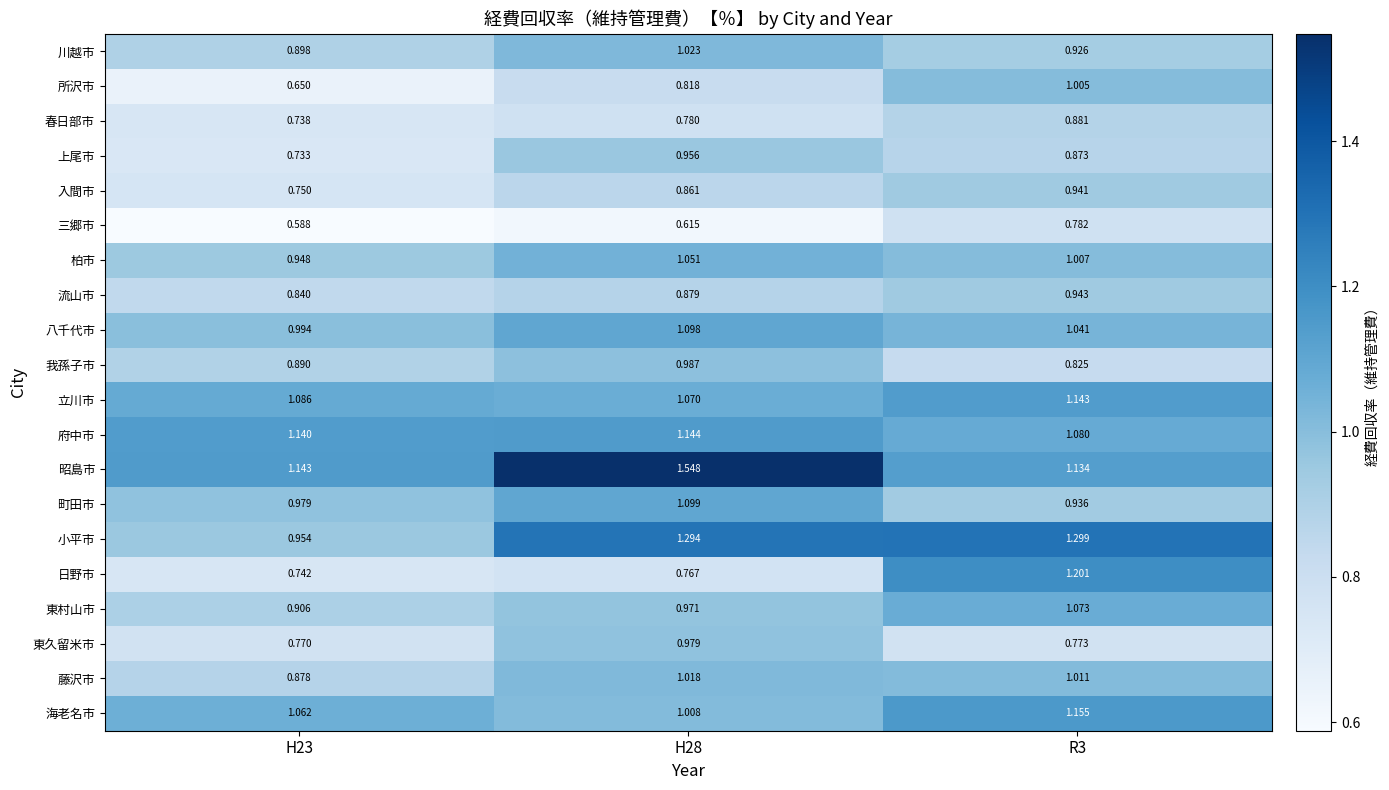

Between H28 and R3, which series saw the biggest shift?

日野市